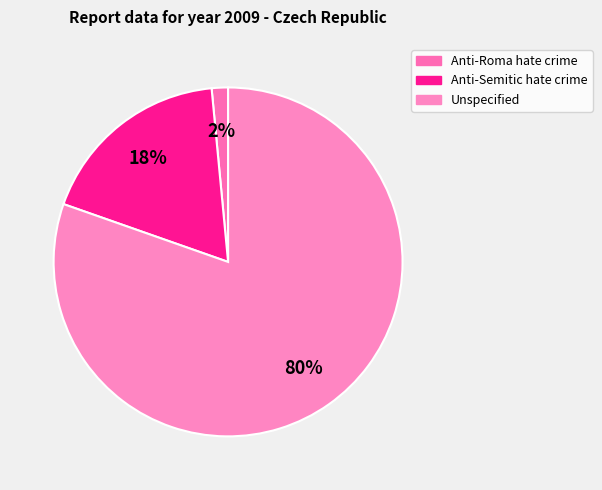

To the nearest percent, what is the combined percentage of Anti-Roma hate crime and Unspecified?

82%